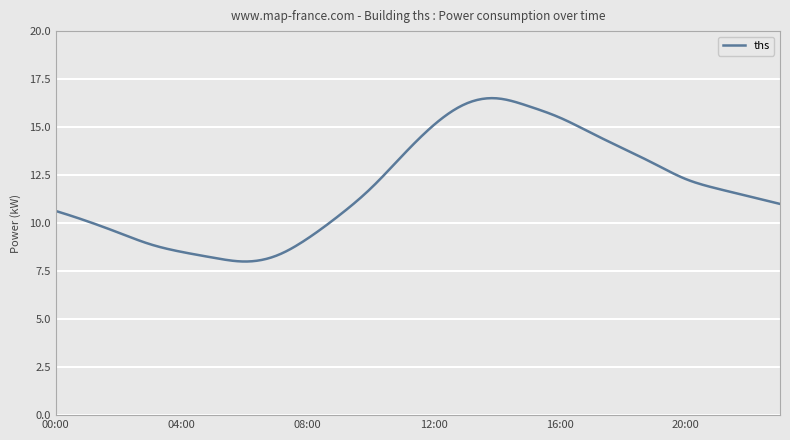

What is the difference between the maximum and minimum values?

8.5